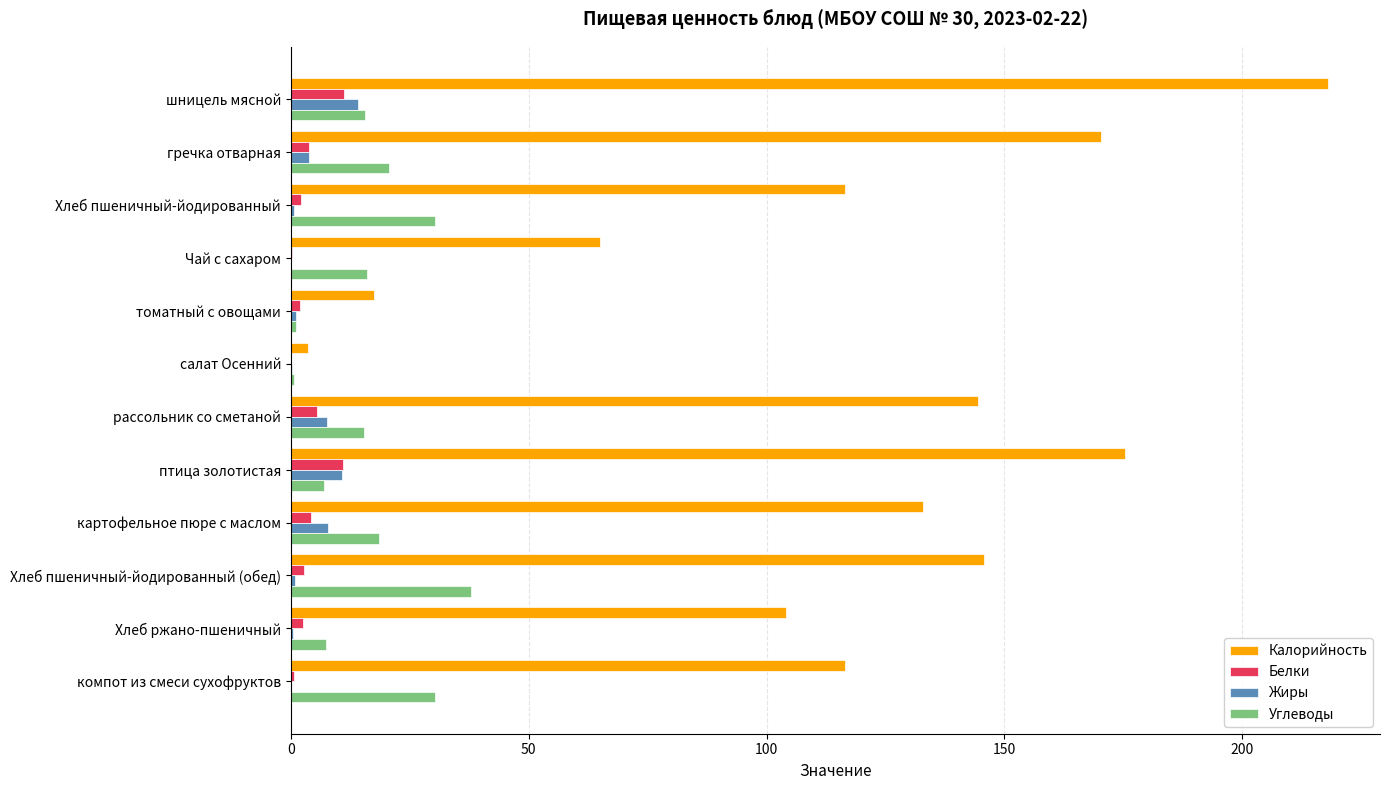

Which series has the largest total across all categories?

Калорийность